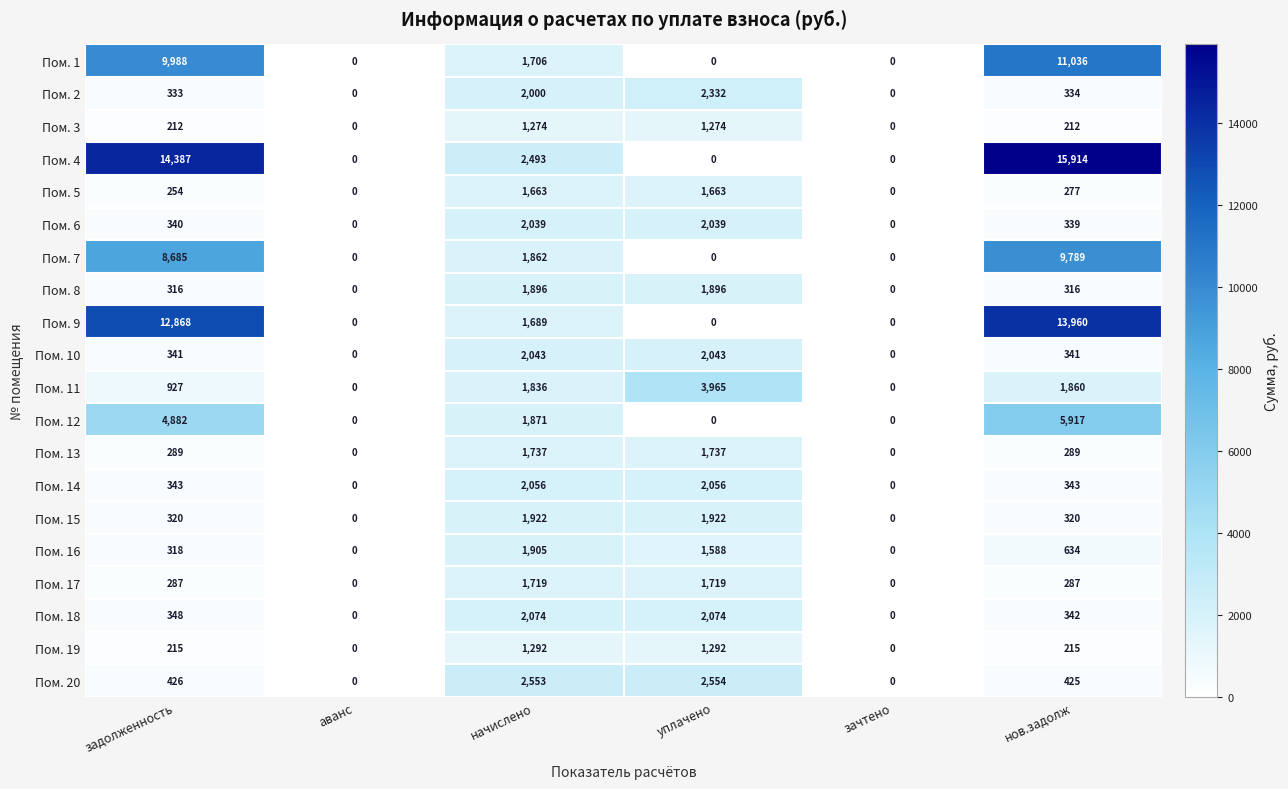

How many series are shown in this chart?

20